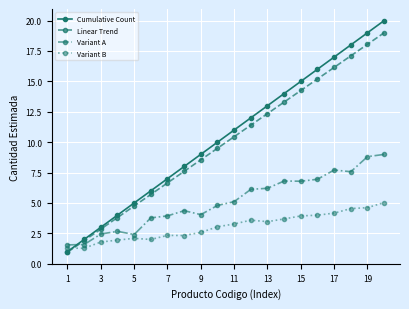

After their last crossing, which series has the higher values: Variant B or Cumulative Count?

Cumulative Count